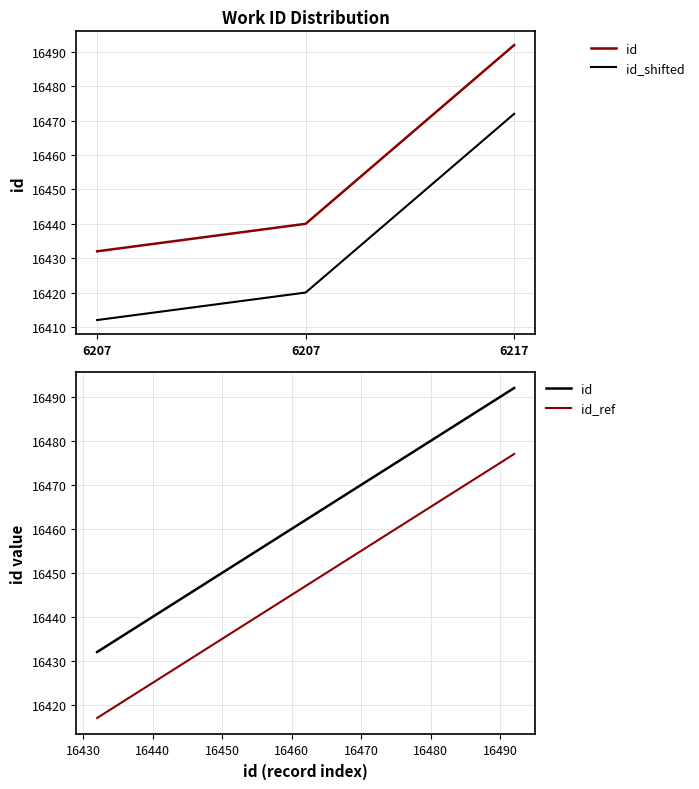

What are all the series names shown in the legend?

id, id_shifted, id_ref